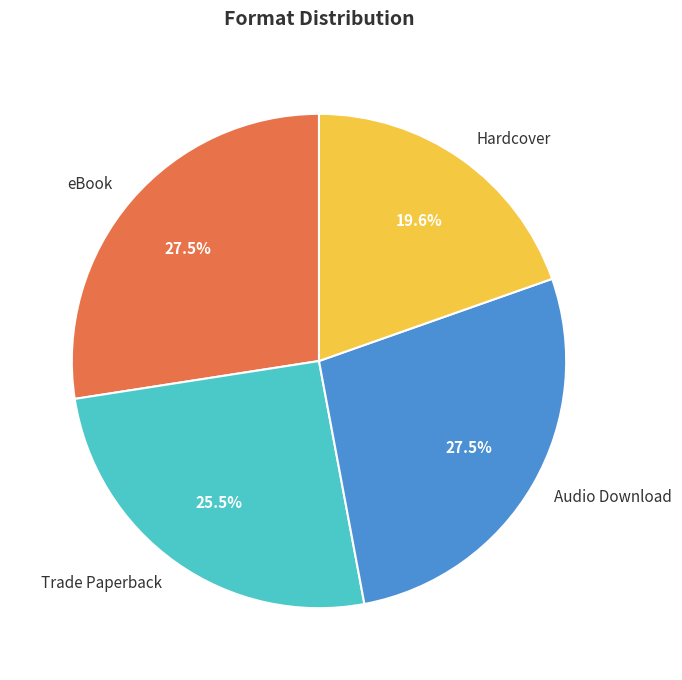

What percentage do Trade Paperback and Audio Download together represent?

52.9%